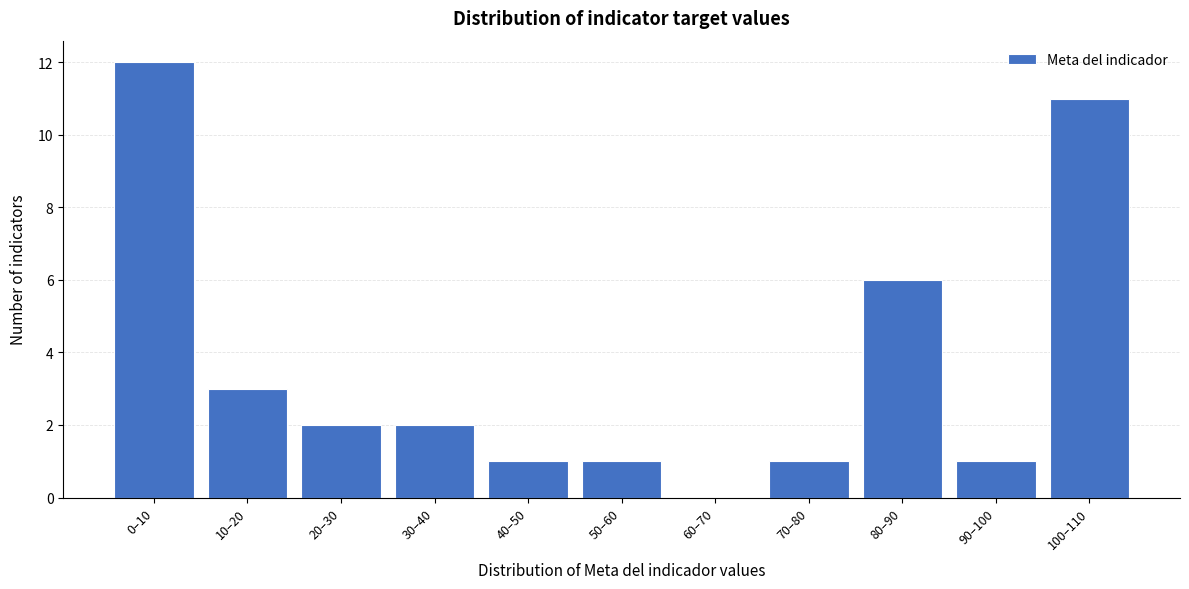

Reading left to right, list all the values displayed in this chart.

0–10=12	10–20=3	20–30=2	30–40=2	40–50=1	50–60=1	60–70=0	70–80=1	80–90=6	90–100=1	100–110=11